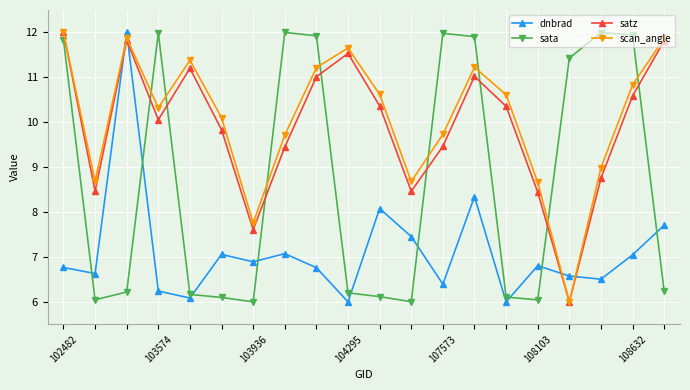

What is the value of the satz point at the 14th from the left?

11.0